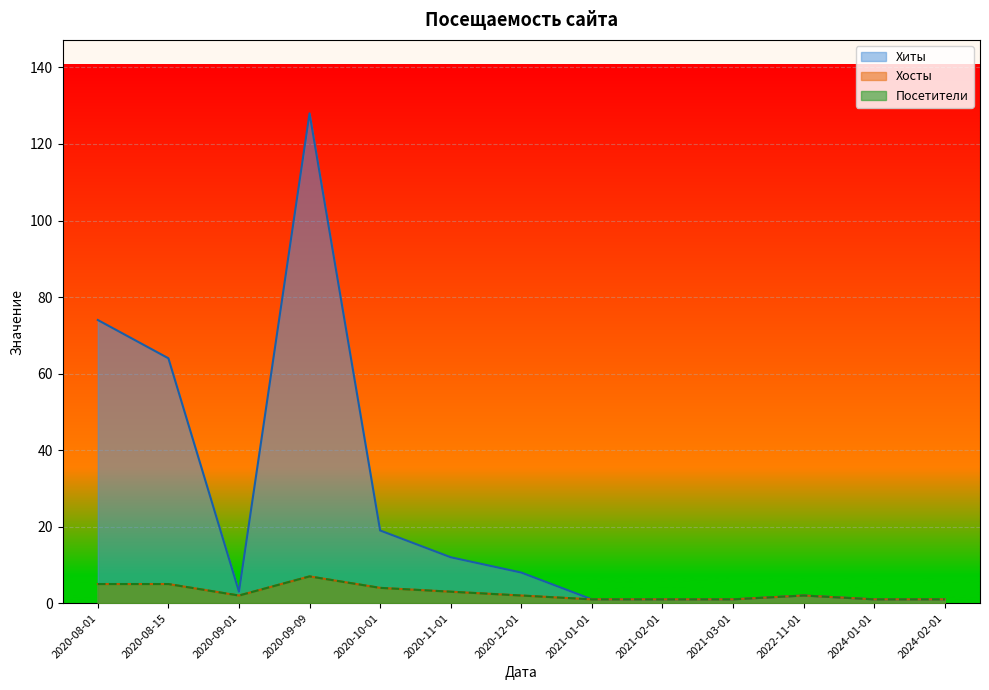

What is the difference between the Посетители values at 2020-09-09 and 2021-03-01?

6